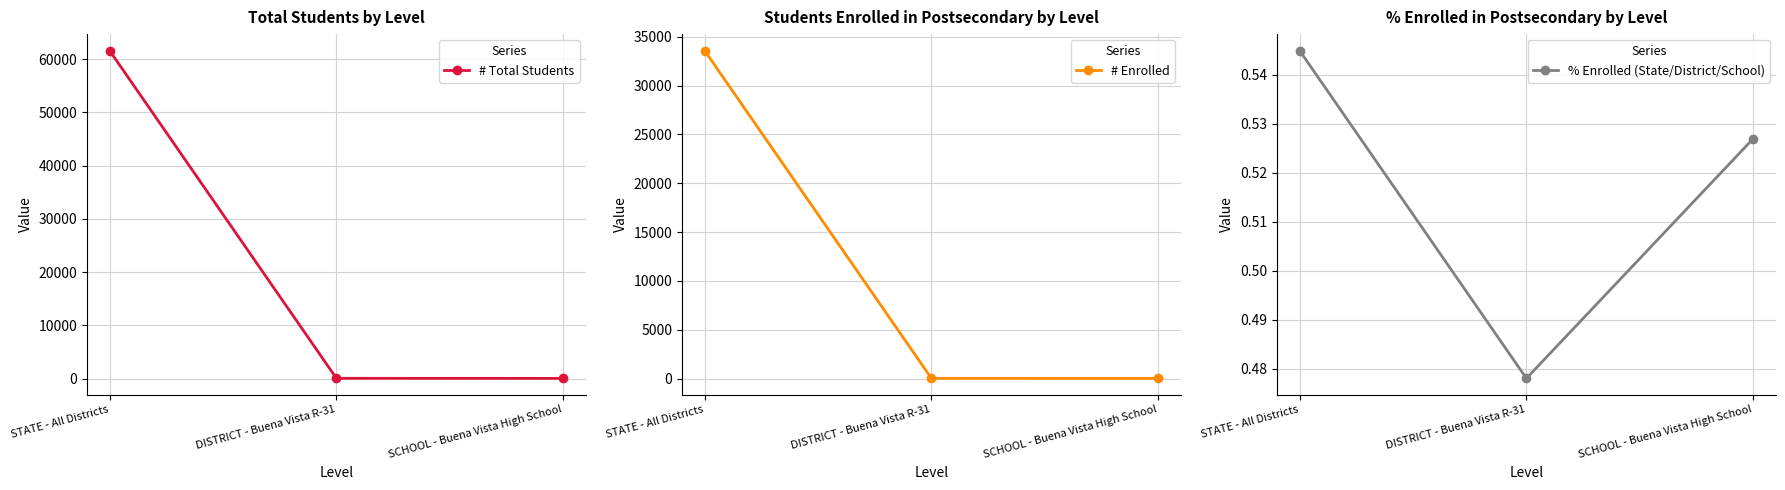

Where is % Enrolled (State/District/School) nearest to the value 0?

DISTRICT - Buena Vista R-31